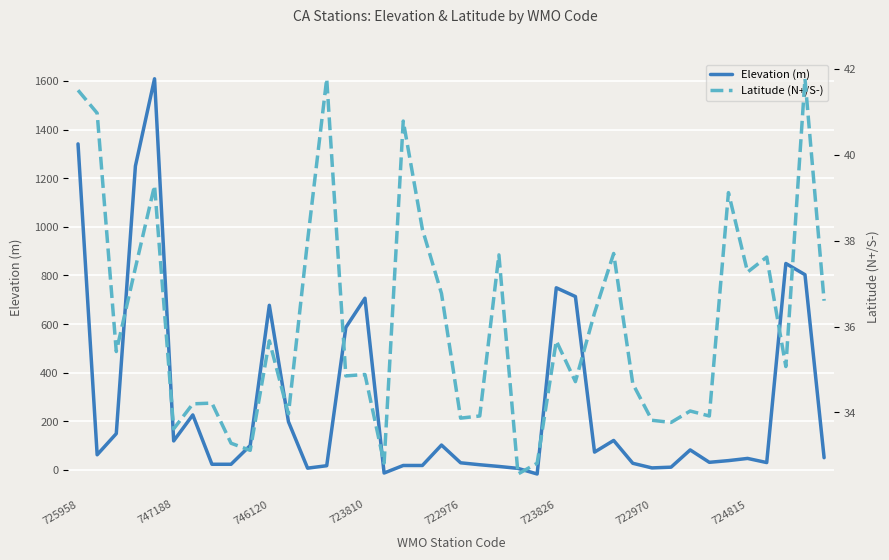

What is the difference between the Elevation (m) values at 10 and 8?

654.0